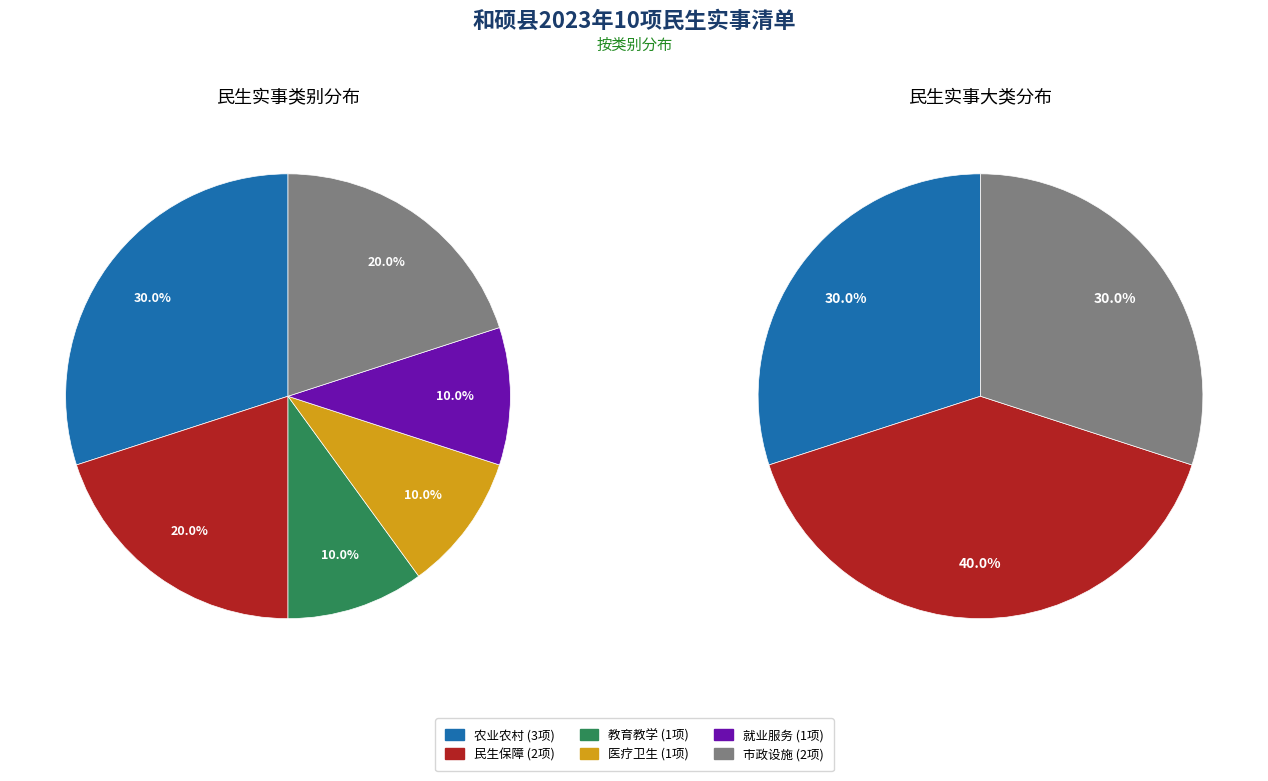

What is the change in value from 民生保障 to 就业服务?

-1